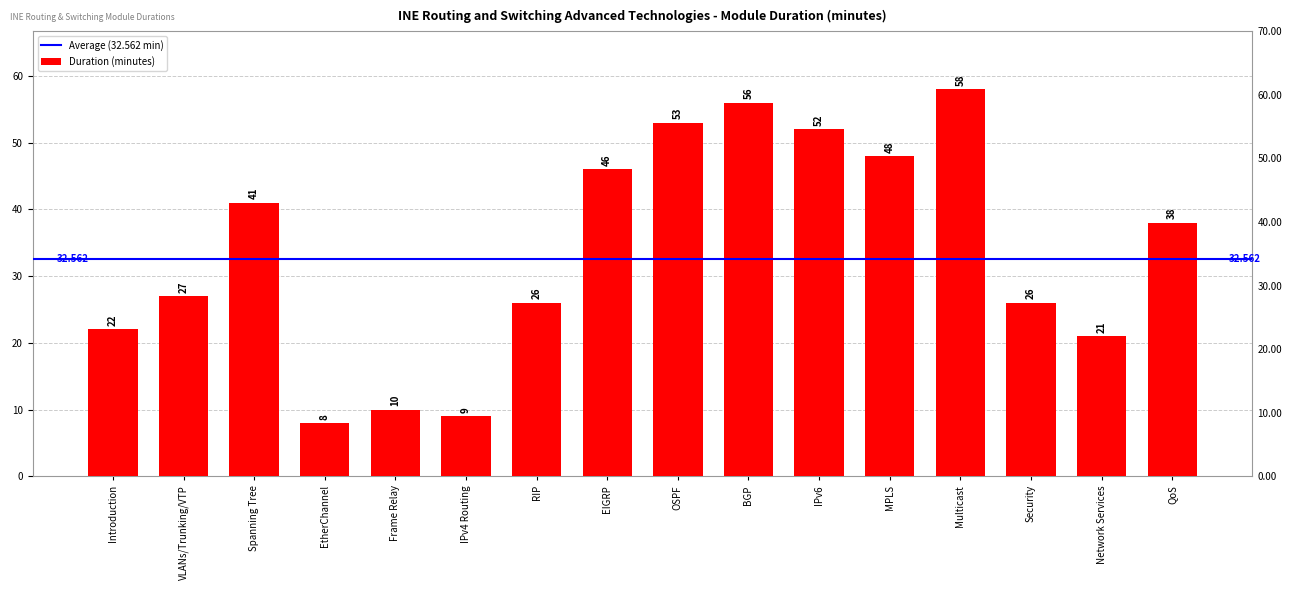

Approximately how many times larger is the value at IPv6 compared to Network Services?

2.5